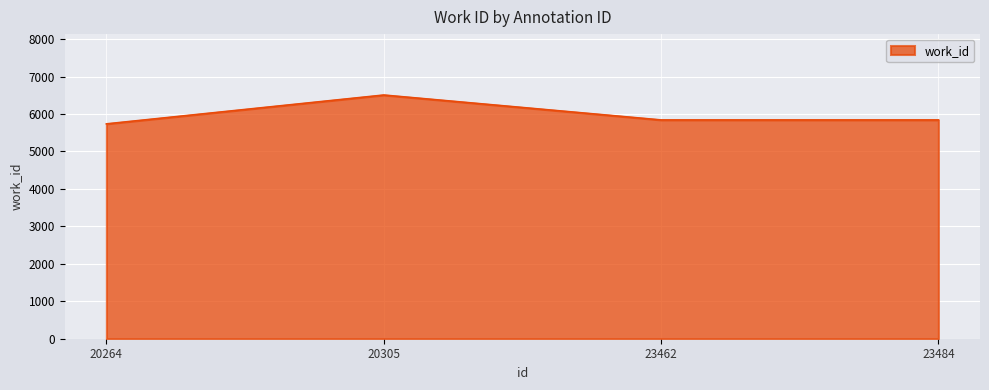

How many values are between 5841 and 6506?

3